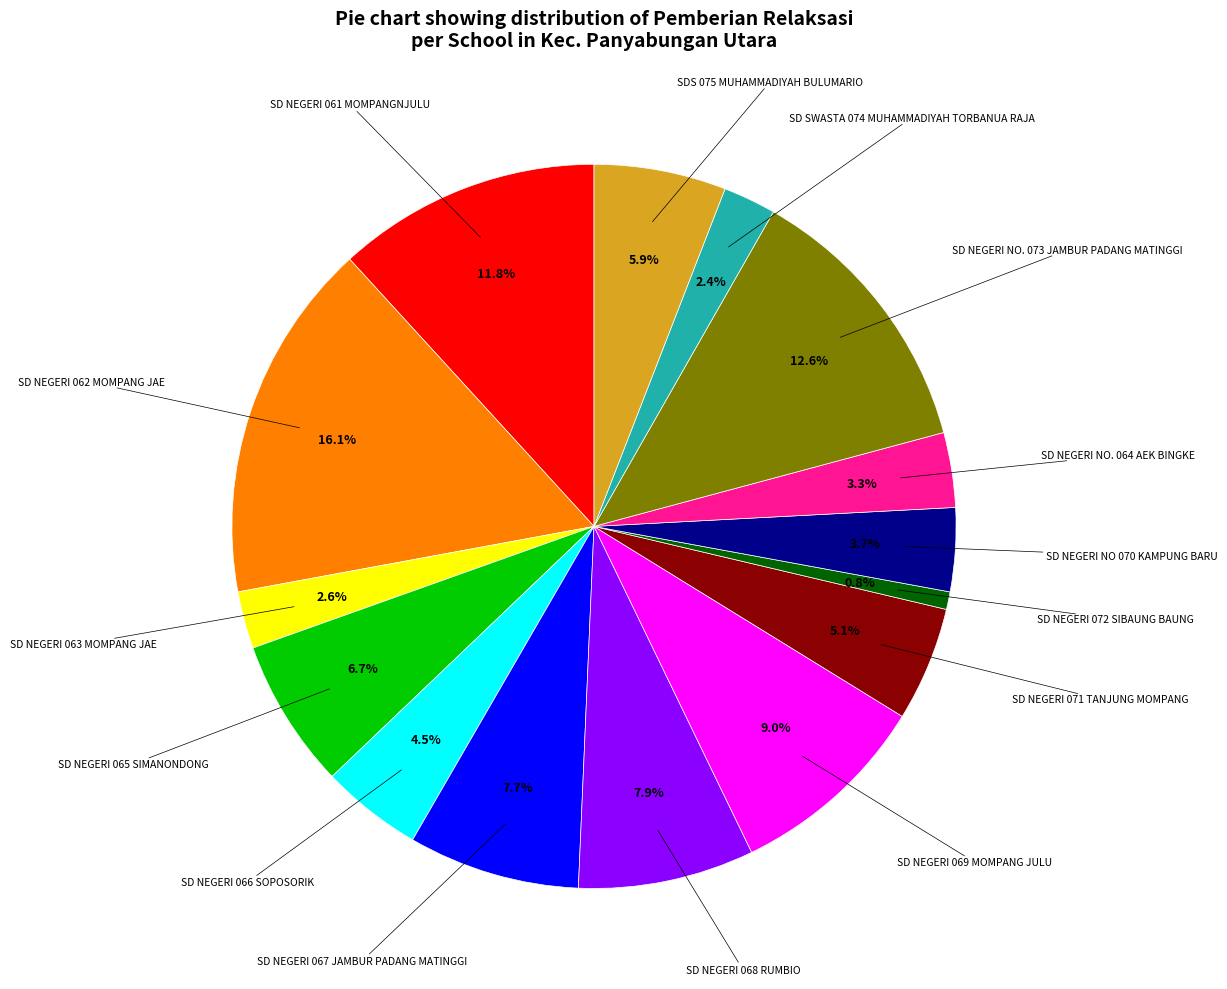

Is there any slice that represents more than half of the pie?

No